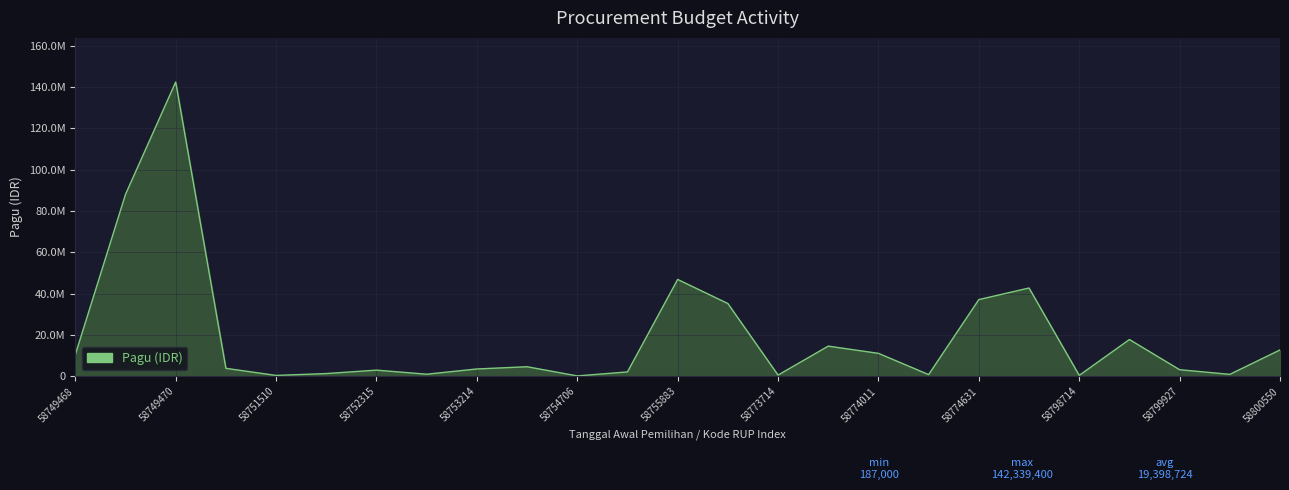

Does the chart display data point markers on the line(s)?

No